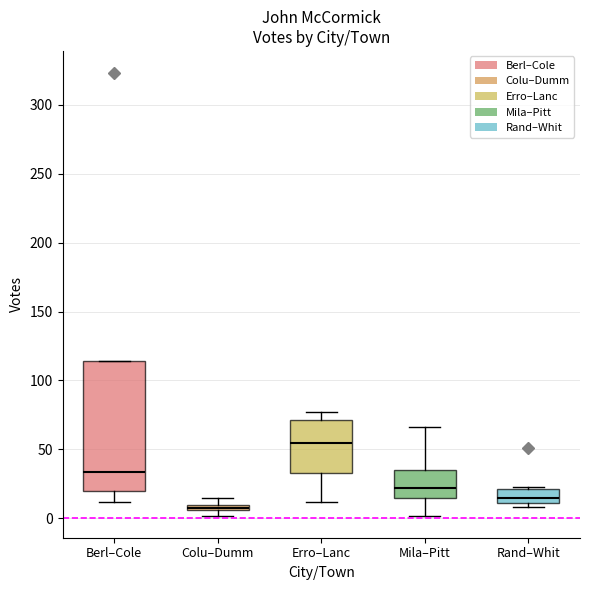

Which box is the tallest, from its lower edge to its upper edge?

Berl–Cole